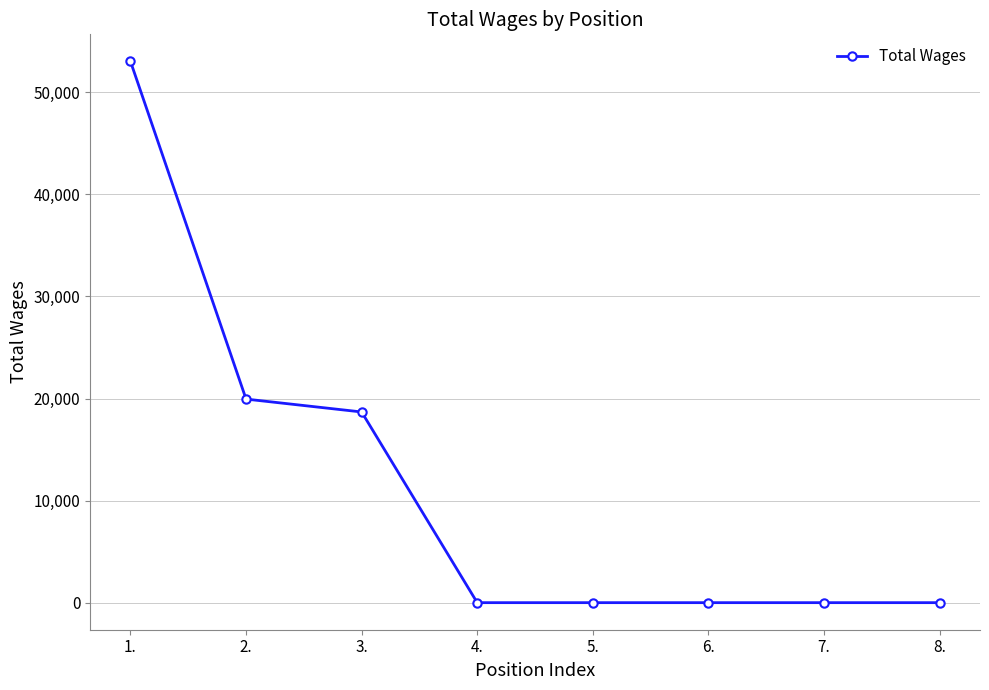

True or false: the data shows -33301 at 8..

False